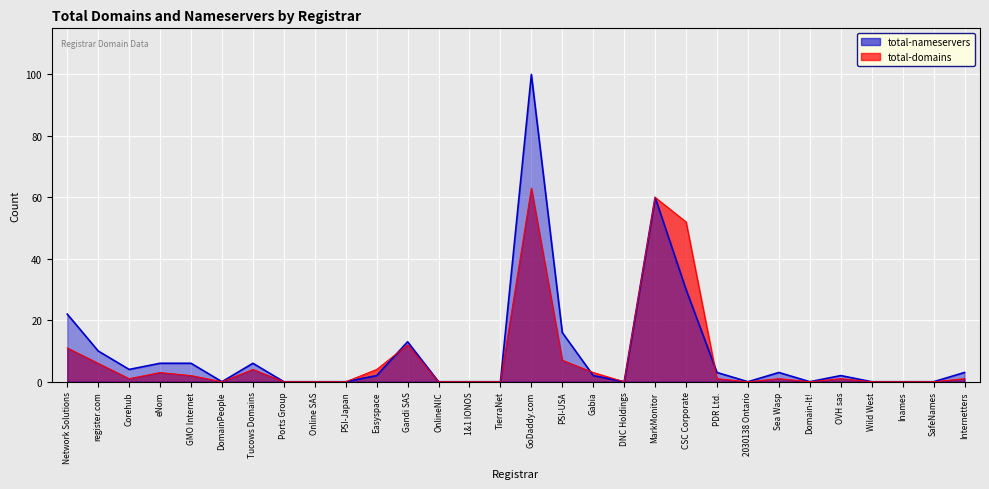

What is the label of the 2nd point from the right?

SafeNames